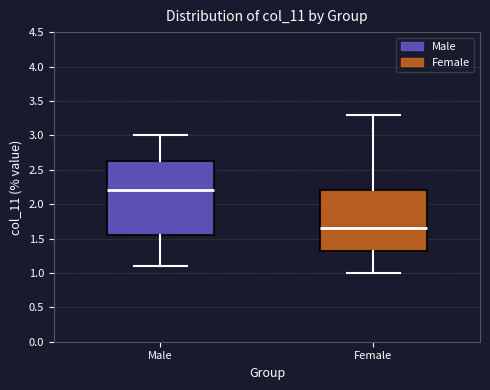

Reading left to right, read every box against the y-axis: the position of its median line, the range the box covers, and the ends of its whiskers. The values are not printed on the chart, so give them approximately, as read against the axis.

Male: median 2.20, box 1.55 to 2.65, whiskers 1.10 to 3.00
Female: median 1.65, box 1.35 to 2.20, whiskers 1.00 to 3.30